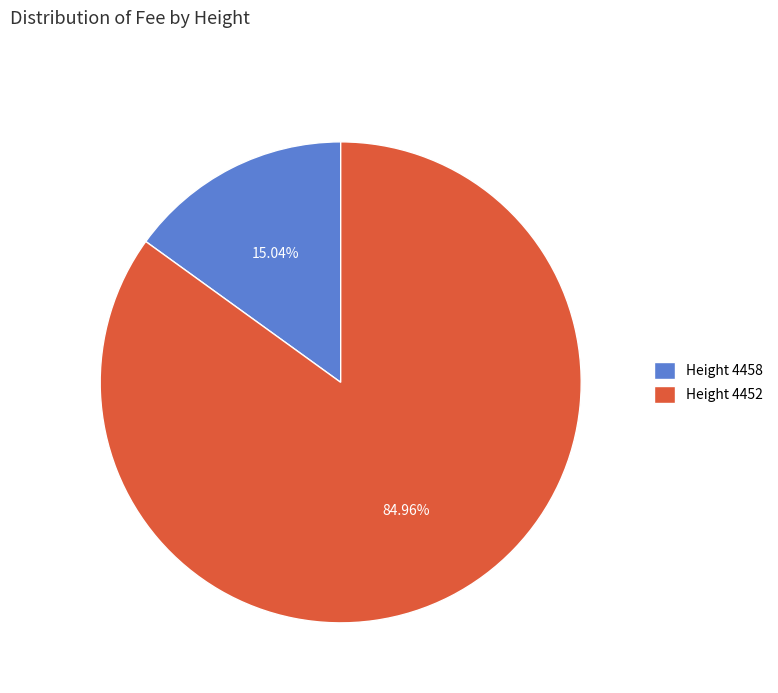

Which category has the smallest portion of the pie?

Height 4458